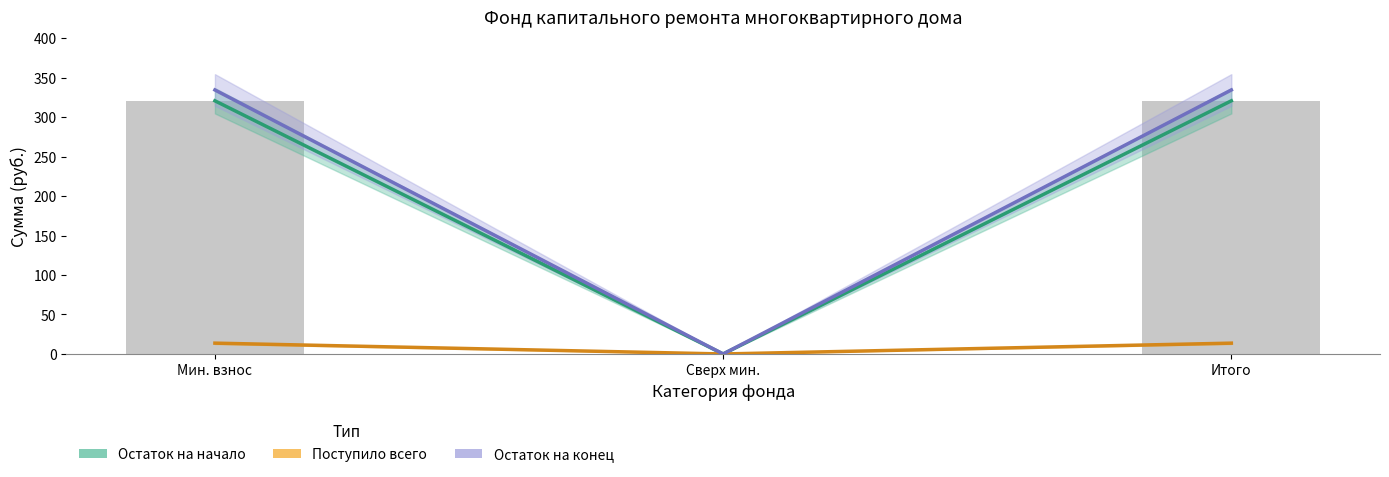

Reading left to right, list all the values displayed in this chart.

Остаток на начало: Мин. взнос=320.7	Сверх мин.=0.0	Итого=320.7
Поступило всего: Мин. взнос=13.7	Сверх мин.=0.0	Итого=13.7
Остаток на конец: Мин. взнос=334.4	Сверх мин.=0.0	Итого=334.4